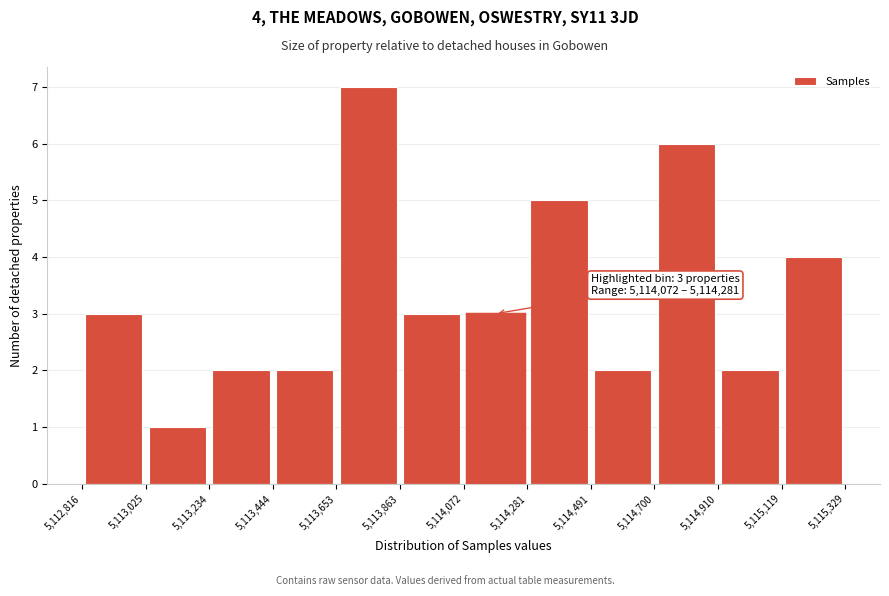

Which range on the x-axis has the tallest bar?

5,113,653 to 5,113,863